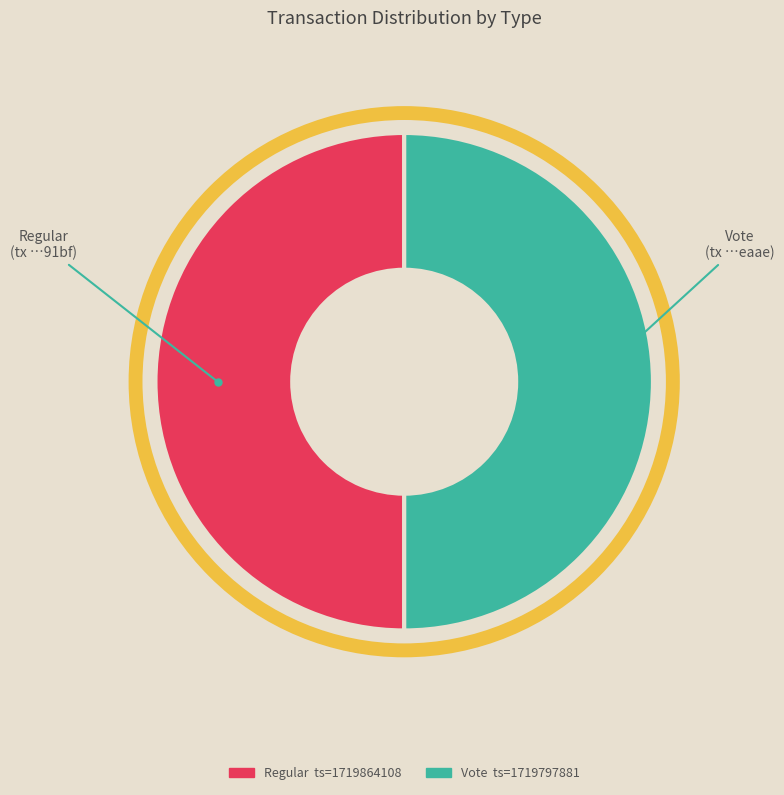

The Regular slice represents 43% of the pie. True or false?

False